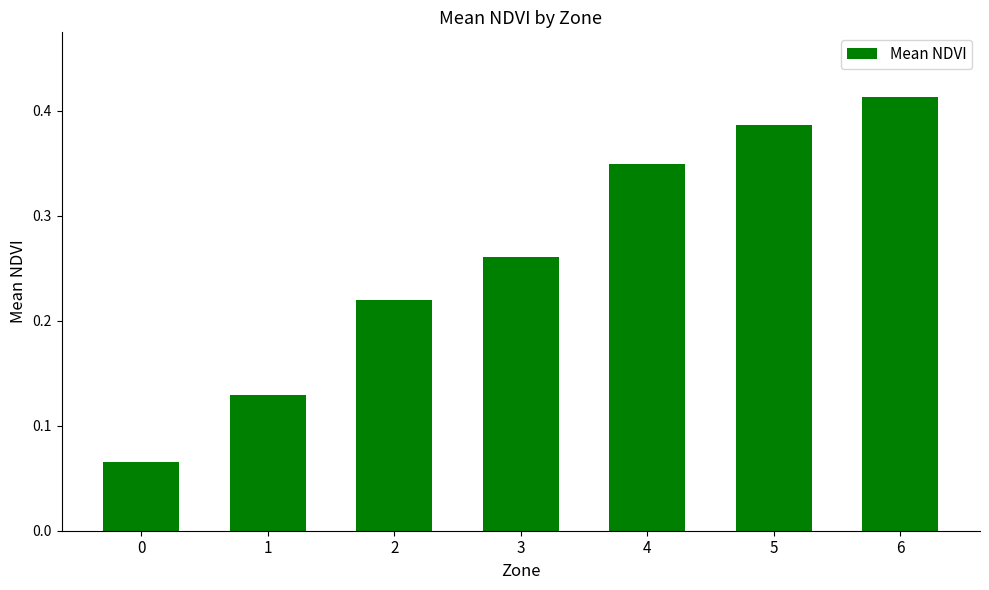

Is it true that the value at 4 is 0.6?

False